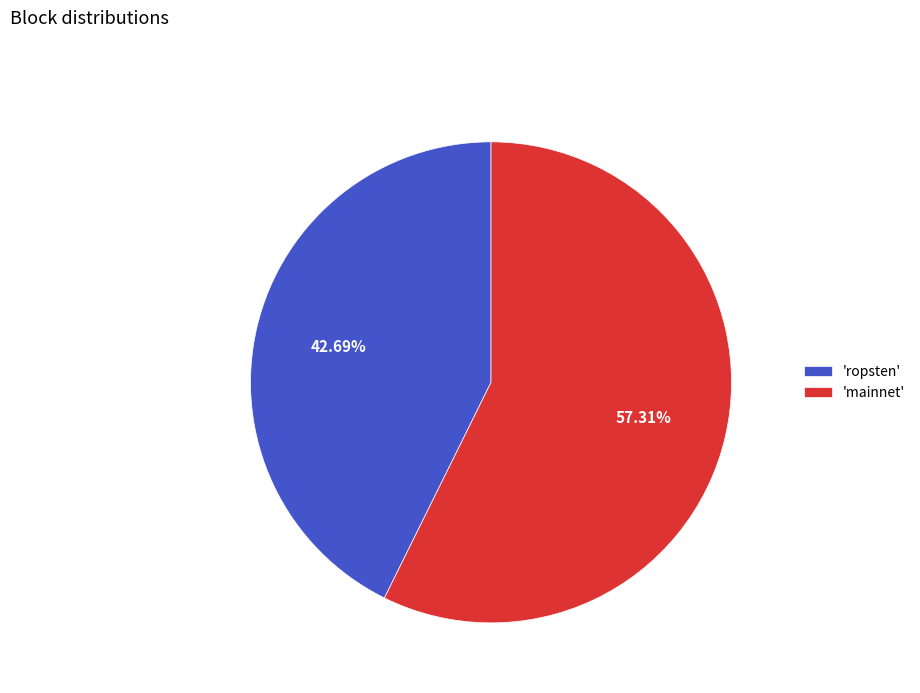

Do 'mainnet' and 'ropsten' together represent more than half of the pie?

Yes